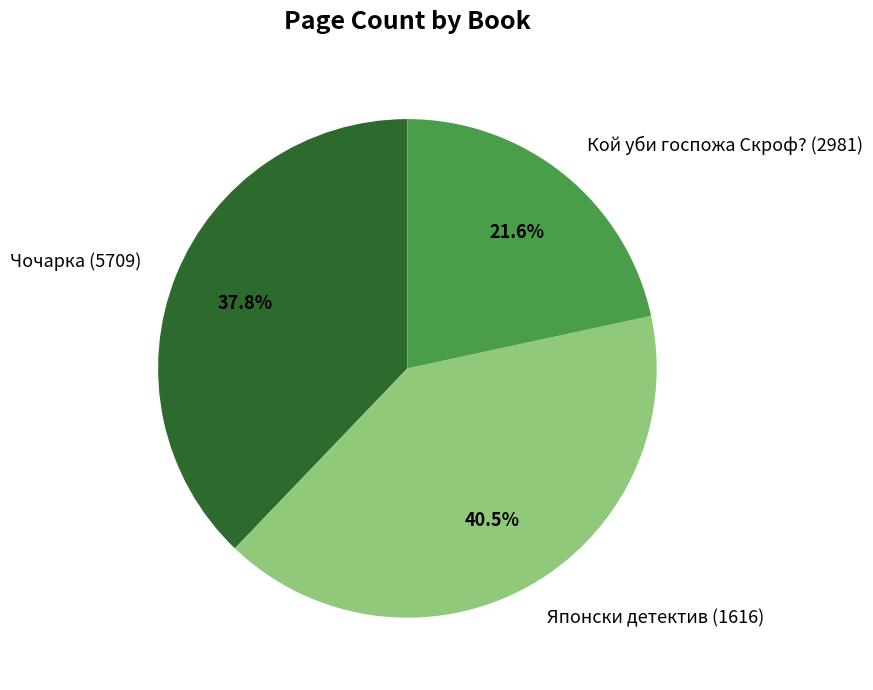

To the nearest percent, what is the combined percentage of Кой уби госпожа Скроф? (2981) and Чочарка (5709)?

59%